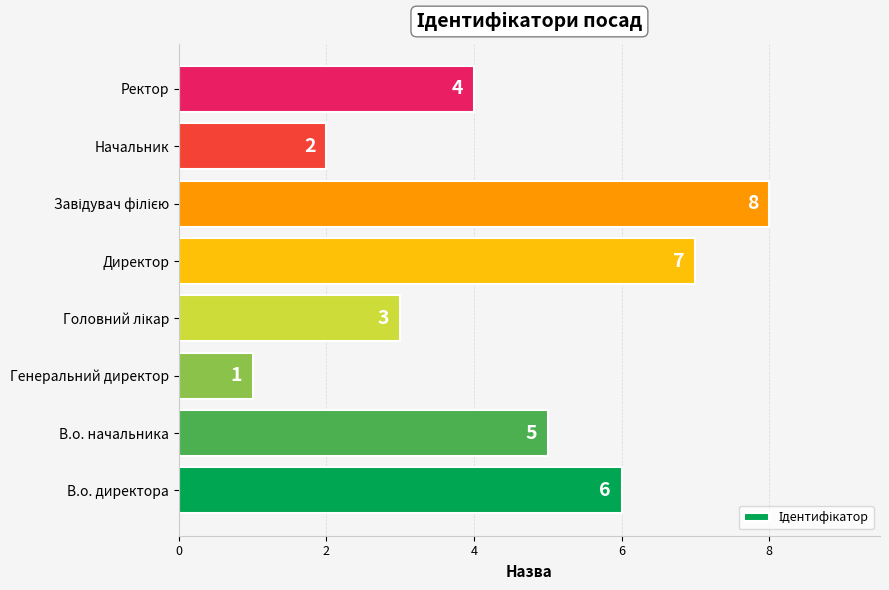

Count the number of categories in the chart.

8